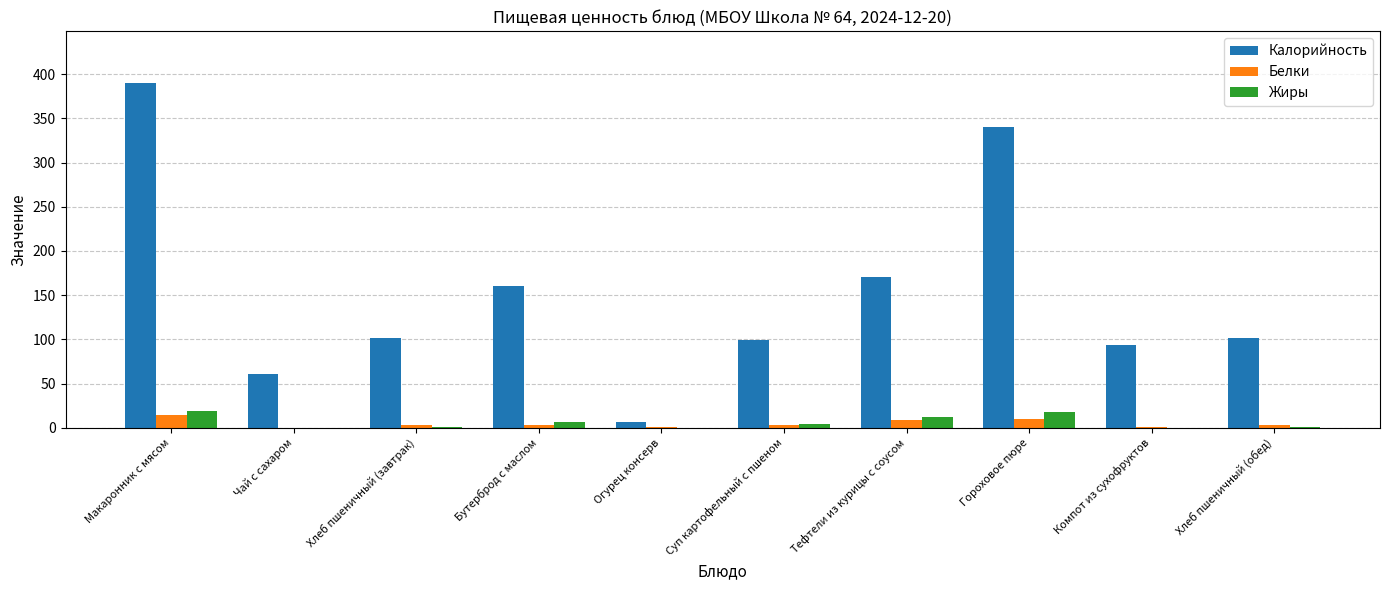

What is the total value across all series at Огурец консерв?

6.5